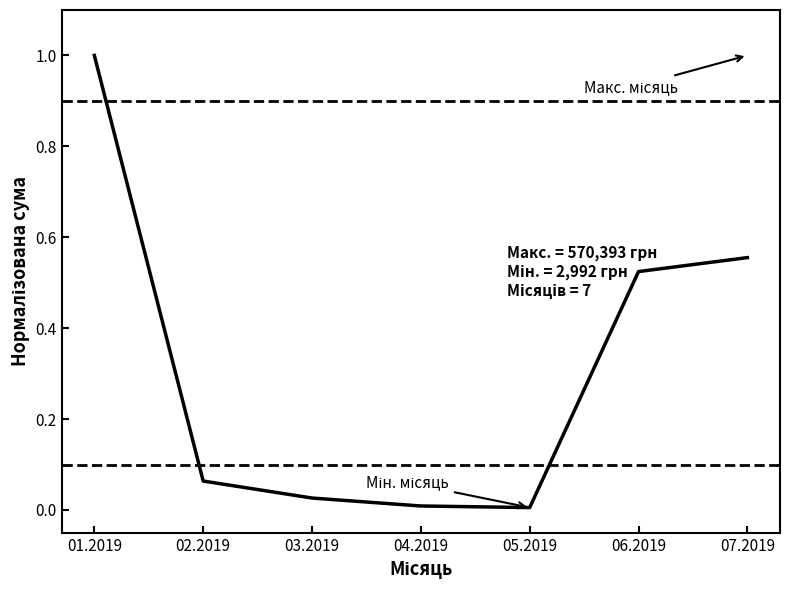

Which category has the highest value across all series?

01.2019